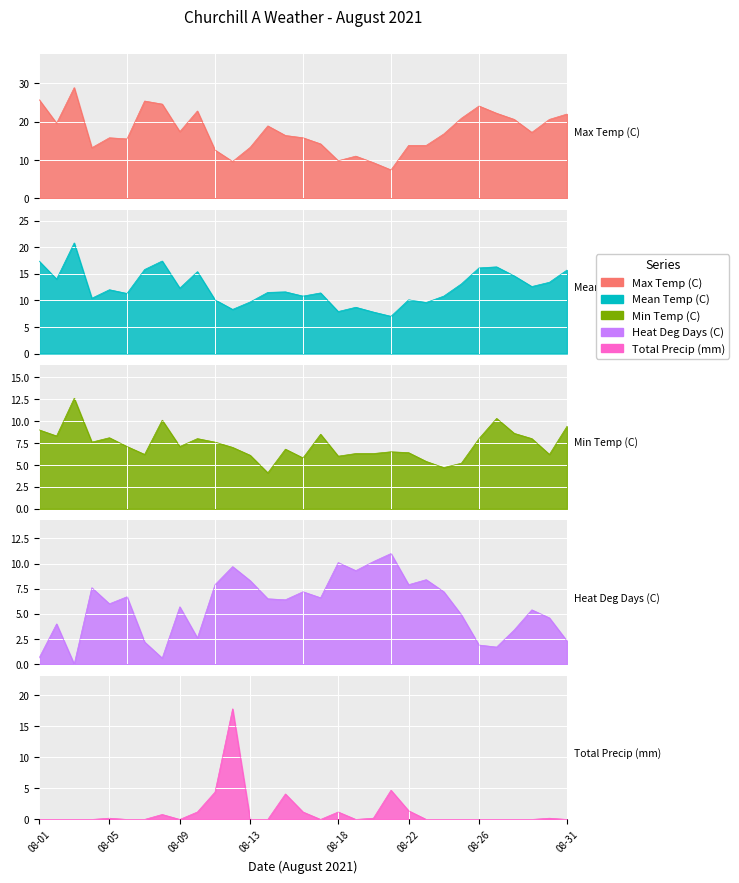

Which series changed the most between 08-02 and 08-20?

Max Temp (C)